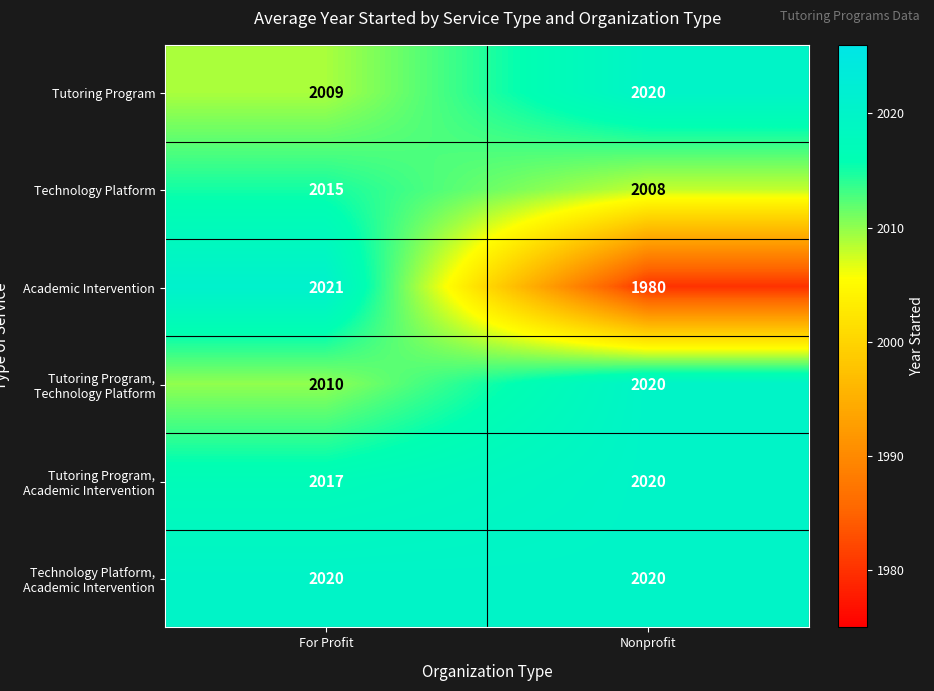

What is the smallest value displayed?

1980